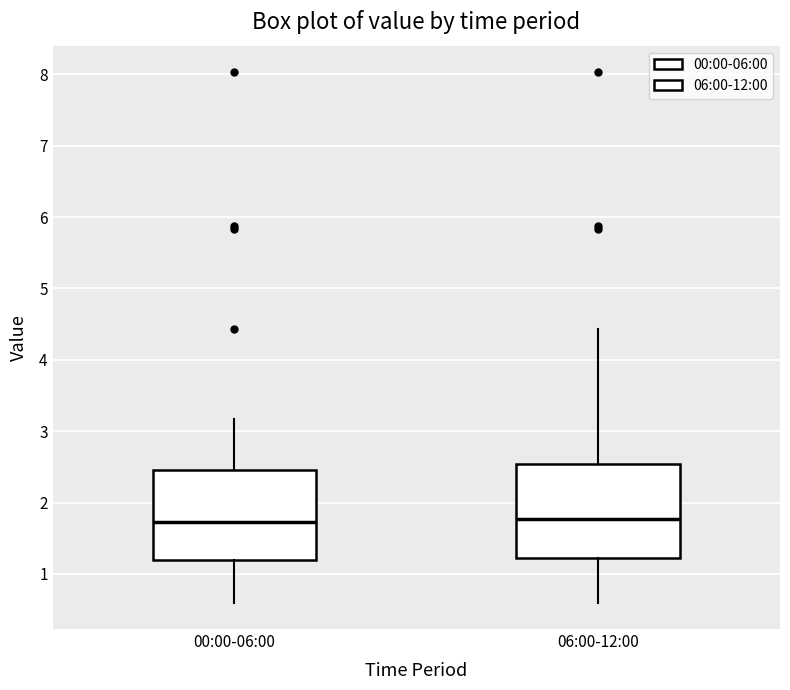

Reading left to right, transcribe this box plot: for each box, give where its median line is, the range the box spans, and where its two whiskers end, as read against the y-axis. The values are not printed on the chart, so give them approximately, as read against the axis.

00:00-06:00: median 1.7, box 1.2 to 2.5, whiskers 0.6 to 3.2
06:00-12:00: median 1.8, box 1.2 to 2.5, whiskers 0.6 to 4.4